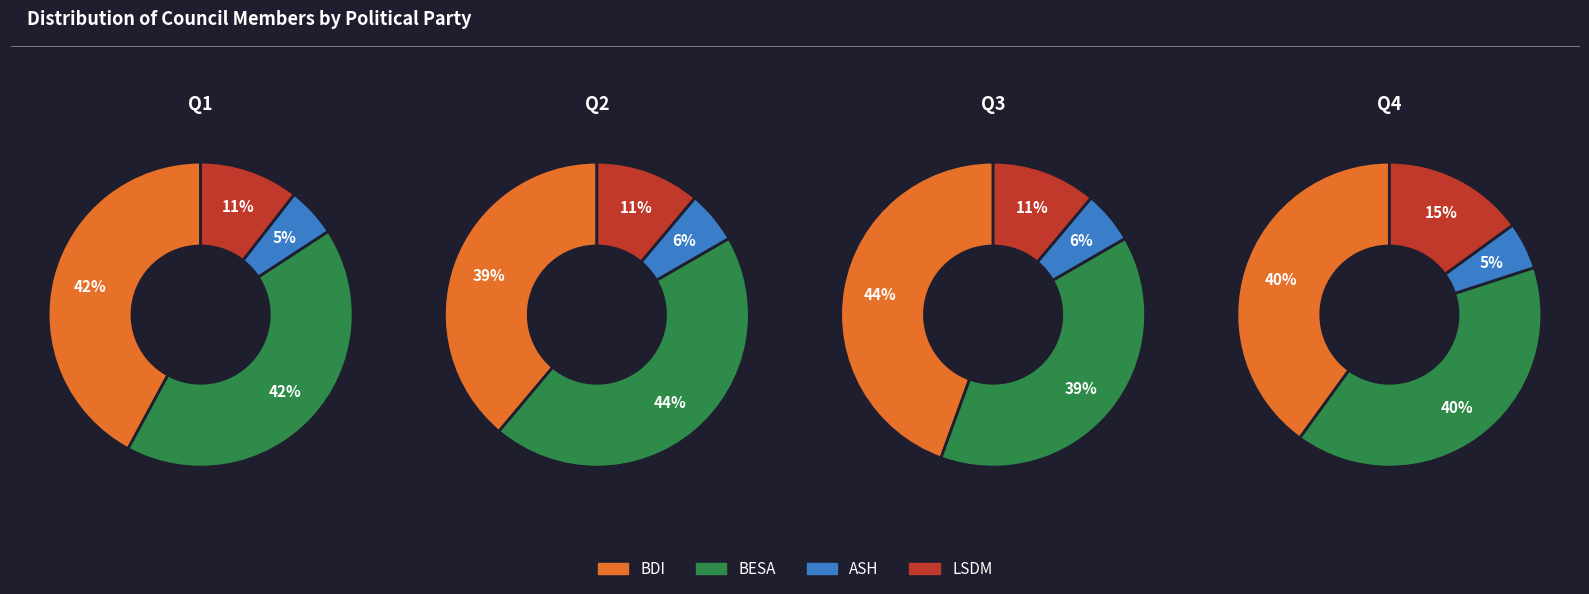

Which has a higher value, BESA or ASH?

BESA